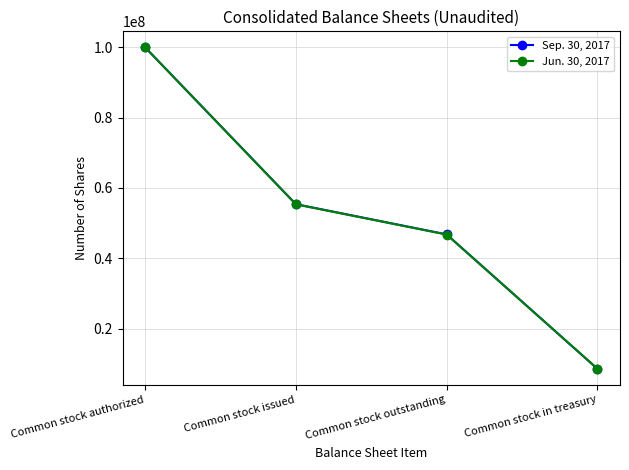

List the series in order of their overall mean, highest first.

Sep. 30, 2017, Jun. 30, 2017